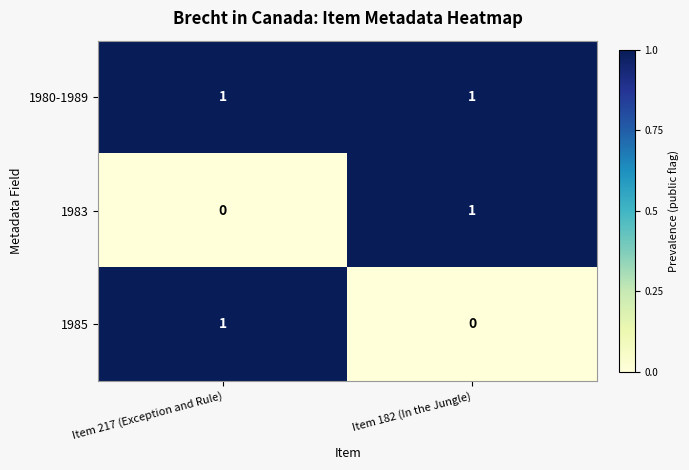

List the labels in order of 1985 value, largest first.

Item 217 (Exception and Rule), Item 182 (In the Jungle)